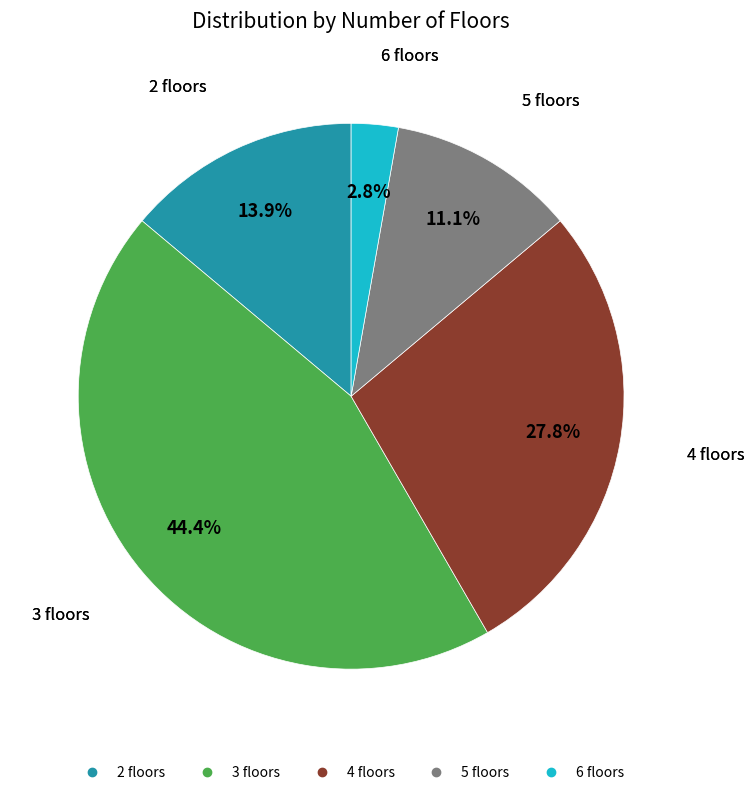

The 6 slice represents 3% of the pie. True or false?

True